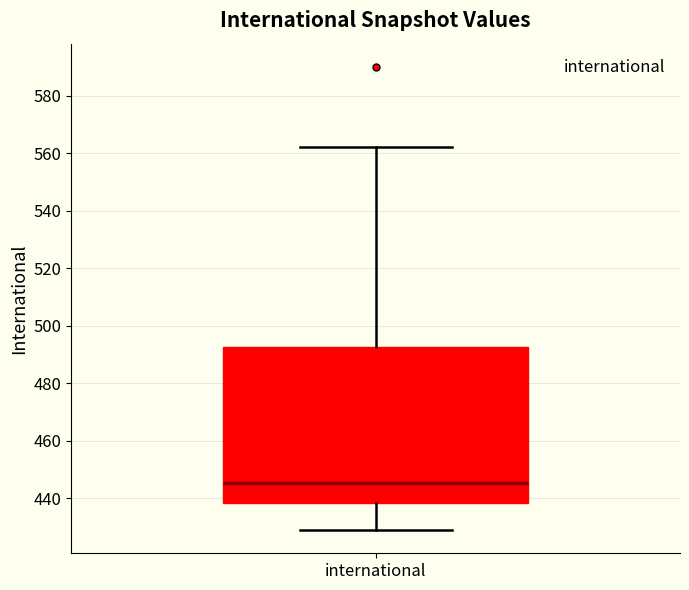

Where does the lower whisker of the box for international end on the y-axis? The values are not printed on the chart, so give them approximately, as read against the axis.

430